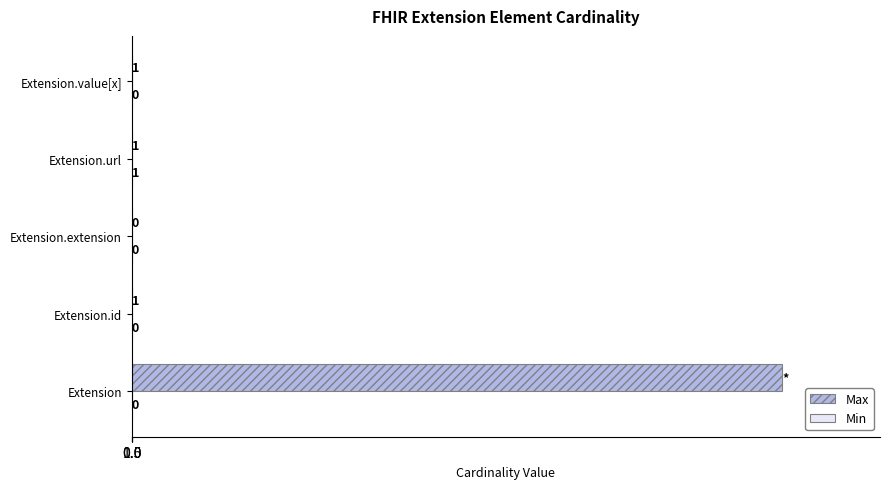

The value of Max at Extension is 999. True or false?

True